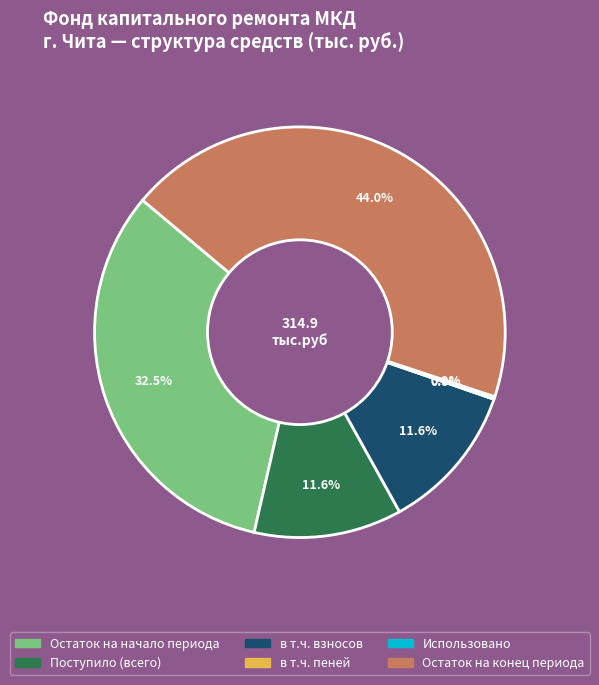

Is it true that Остаток на конец периода is 29% of the pie?

False